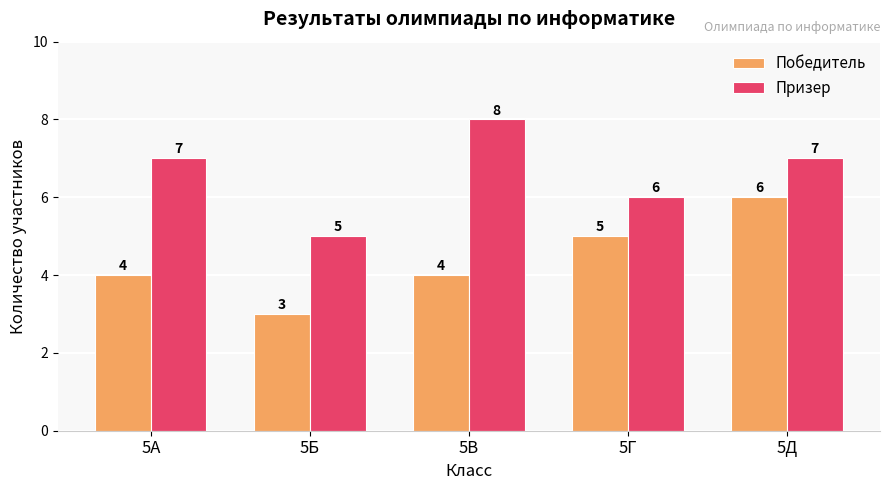

What is the value of the Победитель bar at the 2nd from the left?

3